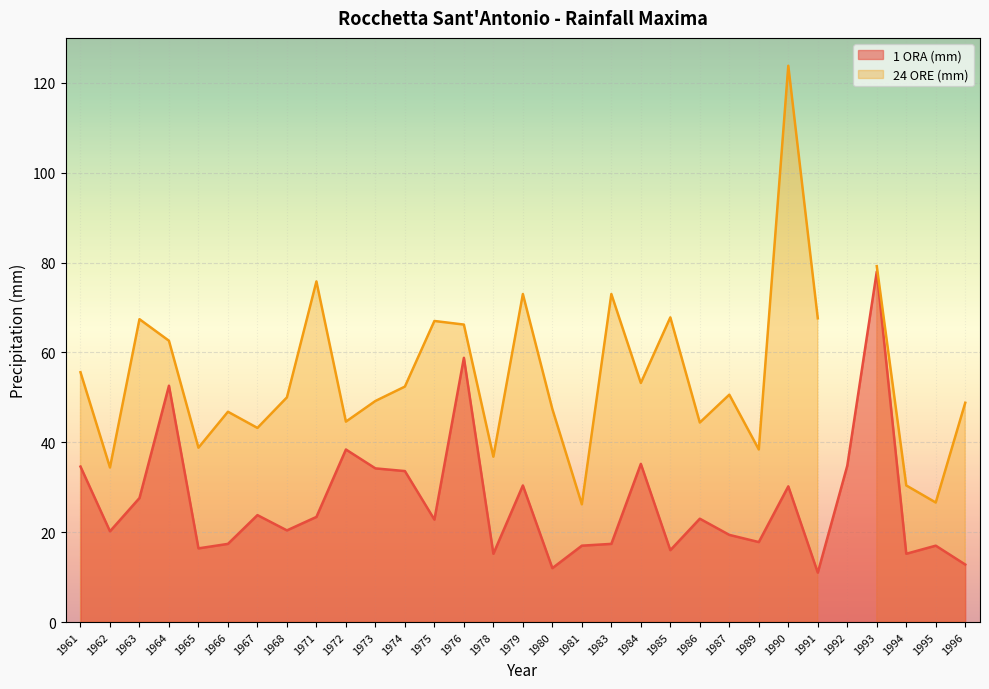

What is the value of the 19th point from the left?

17.4